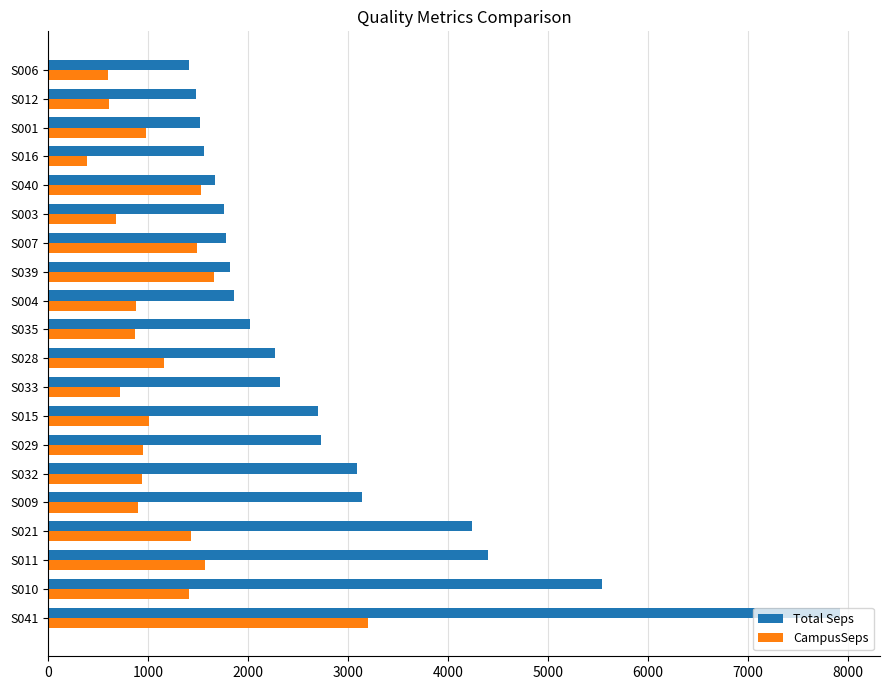

Which series has the largest range (max minus min)?

Total Seps